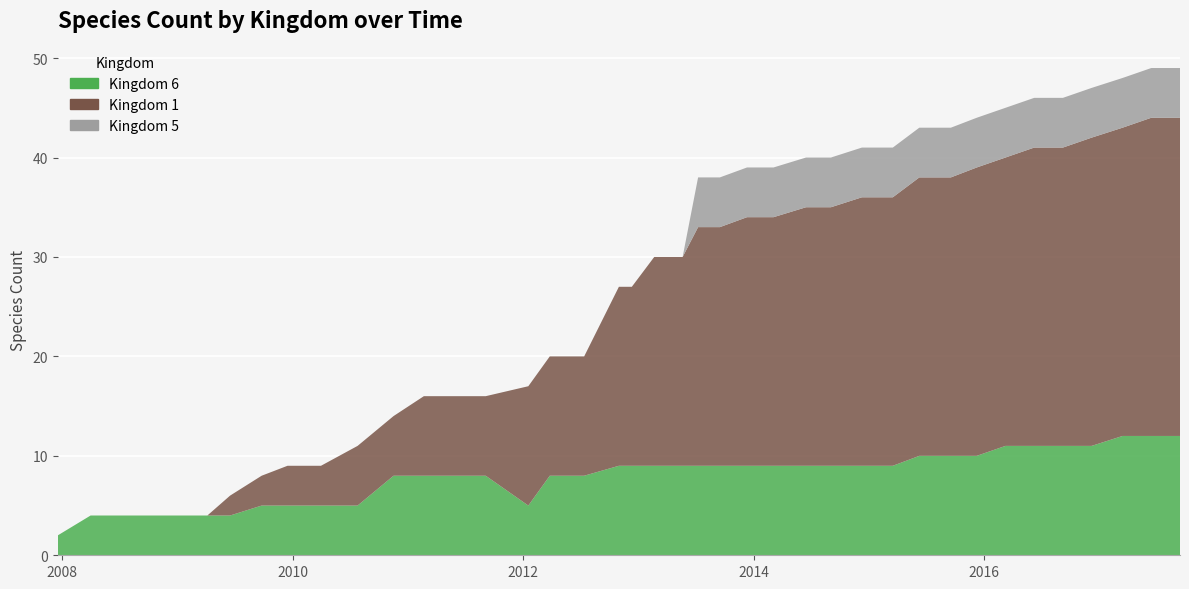

Reading left to right, list all the values displayed in this chart.

kingdom_1: 0	0	0	0	0	0	2	3	4	4	6	6	8	8	8	12	12	12	18	18	21	21	24	24	25	25	26	26	27	27	28	28	29	29	30	30	31	31	32	32
kingdom_5: 0	0	0	0	0	0	0	0	0	0	0	0	0	0	0	0	0	0	0	0	0	0	5	5	5	5	5	5	5	5	5	5	5	5	5	5	5	5	5	5
kingdom_6: 2	4	4	4	4	4	4	5	5	5	5	8	8	8	8	5	8	8	9	9	9	9	9	9	9	9	9	9	9	9	10	10	10	11	11	11	11	12	12	12